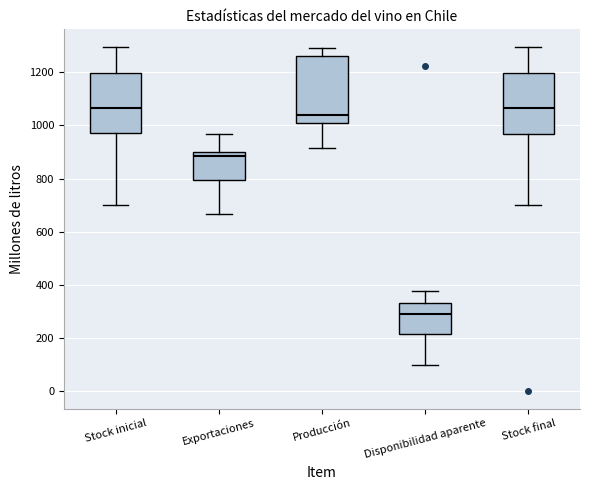

Reading left to right, transcribe this box plot: for each box, give where its median line is, the range the box spans, and where its two whiskers end, as read against the y-axis. The values are not printed on the chart, so give them approximately, as read against the axis.

Stock inicial: median 1060, box 980 to 1200, whiskers 700 to 1300
Exportaciones: median 880, box 800 to 900, whiskers 660 to 960
Producción: median 1040, box 1000 to 1260, whiskers 920 to 1280
Disponibilidad aparente: median 280, box 220 to 340, whiskers 100 to 380
Stock final: median 1060, box 960 to 1200, whiskers 700 to 1300